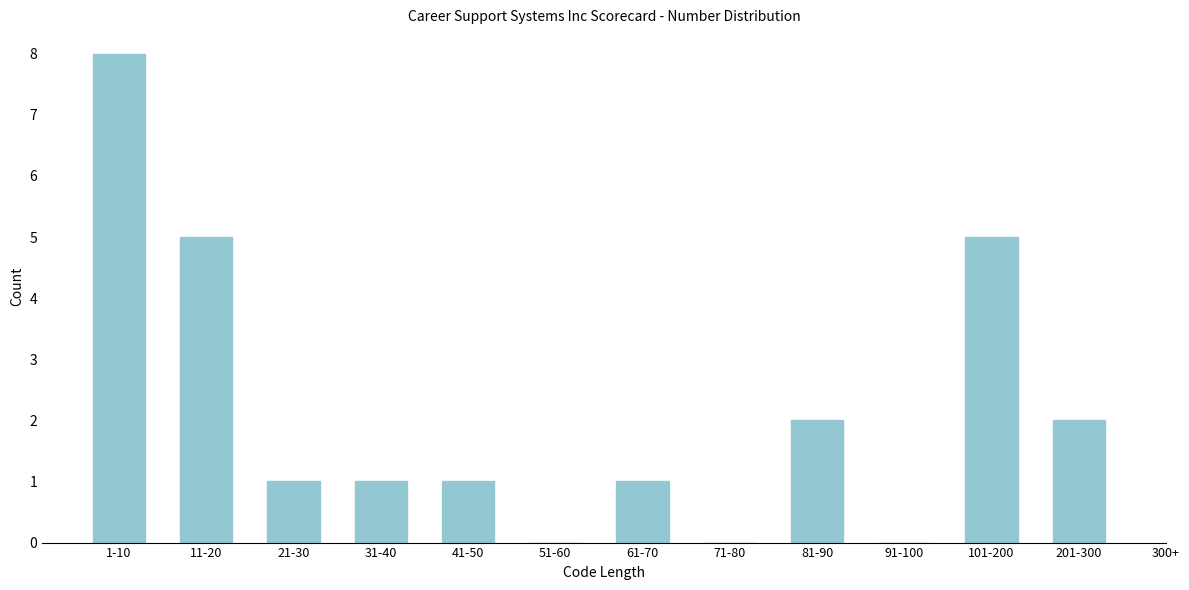

Reading left to right, what are all the values shown in this chart?

1-10=8	11-20=5	21-30=1	31-40=1	41-50=1	51-60=0	61-70=1	71-80=0	81-90=2	91-100=0	101-200=5	201-300=2